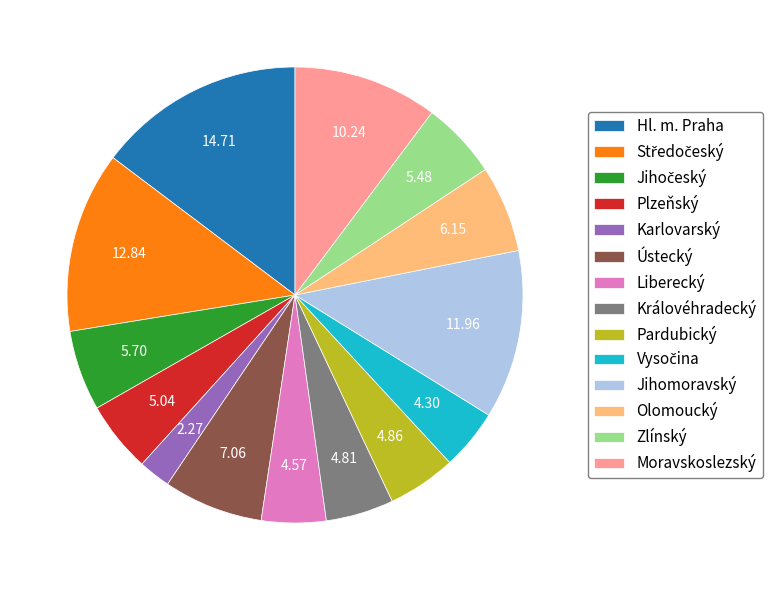

Does any single category account for the majority?

No